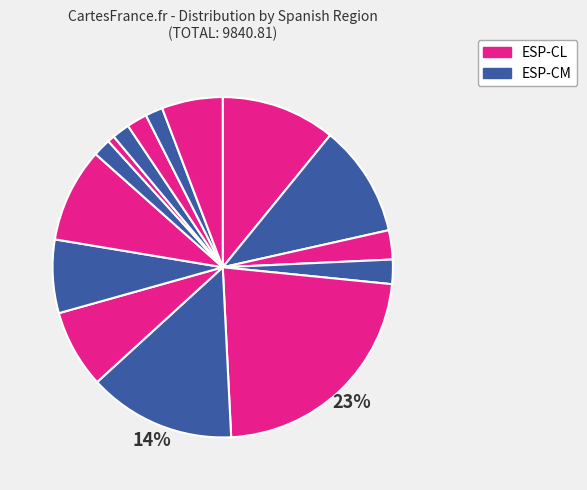

Rank the categories by value from lowest to highest.

ESP-MD, ESP-RI, ESP-NC, ESP-MC, ESP-PV, ESP-CB, ESP-AS, ESP-VC, ESP-EX, ESP-CT, ESP-GA, ESP-AR, ESP-AN, ESP-CM, ESP-CL